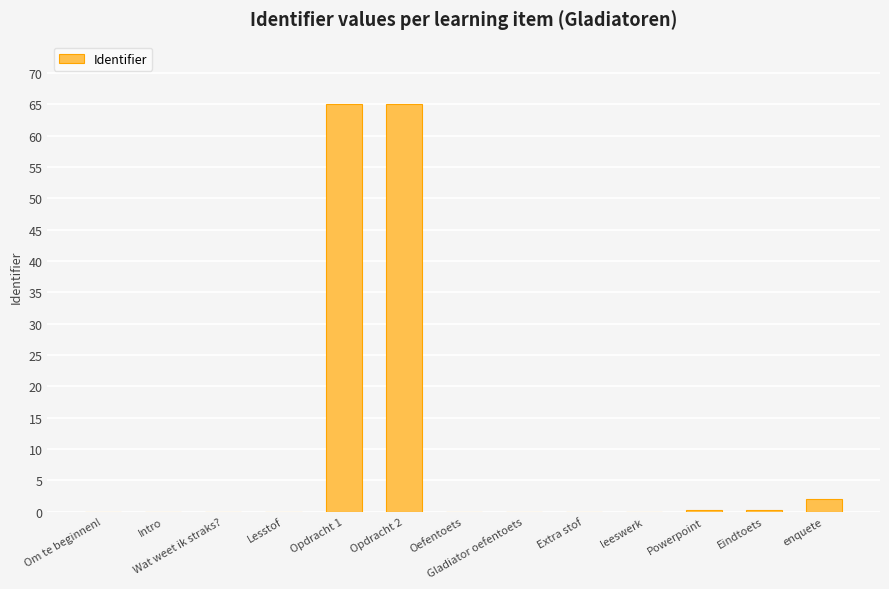

What is the greatest value displayed?

65.0